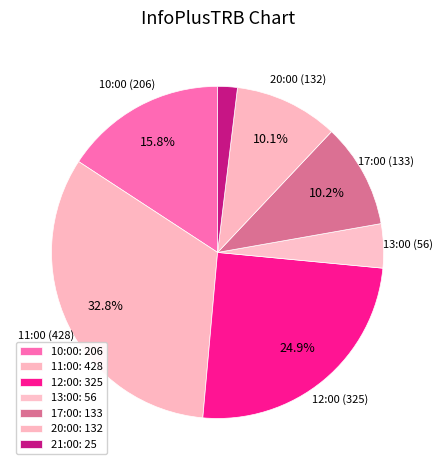

Approximately how many times larger is the value at 17:00 compared to 11:00?

0.3